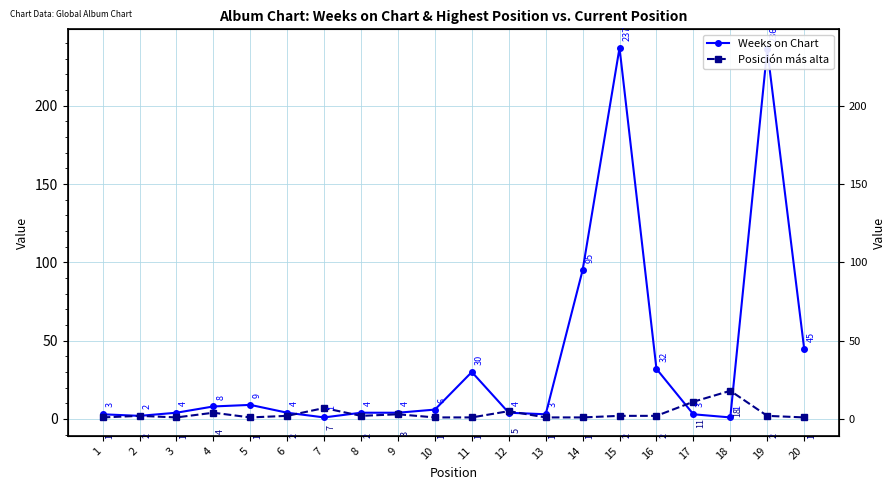

Where does the Posición más alta series first go above 2?

4